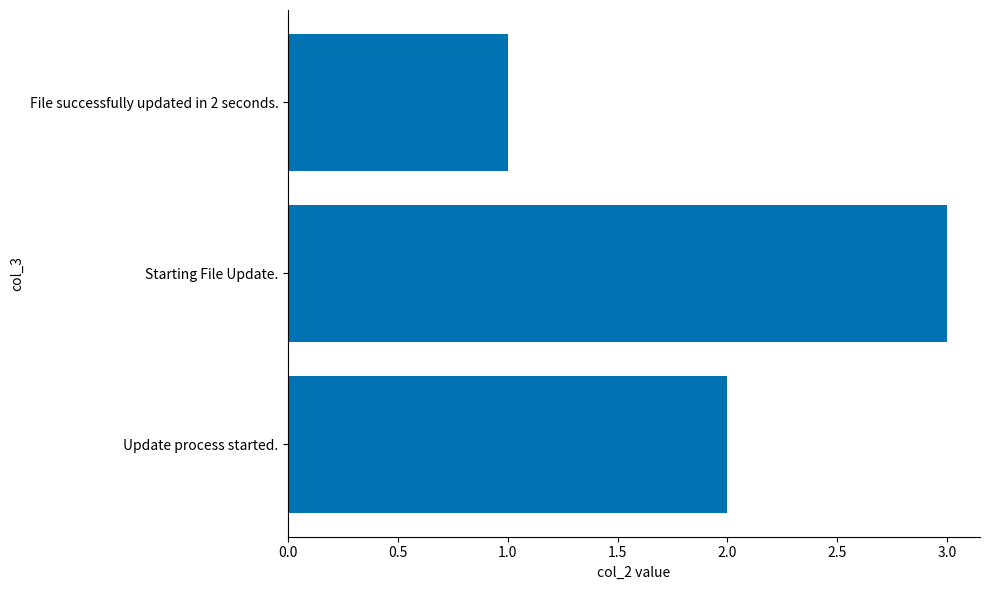

Count the values in the range 1 to 3.

3